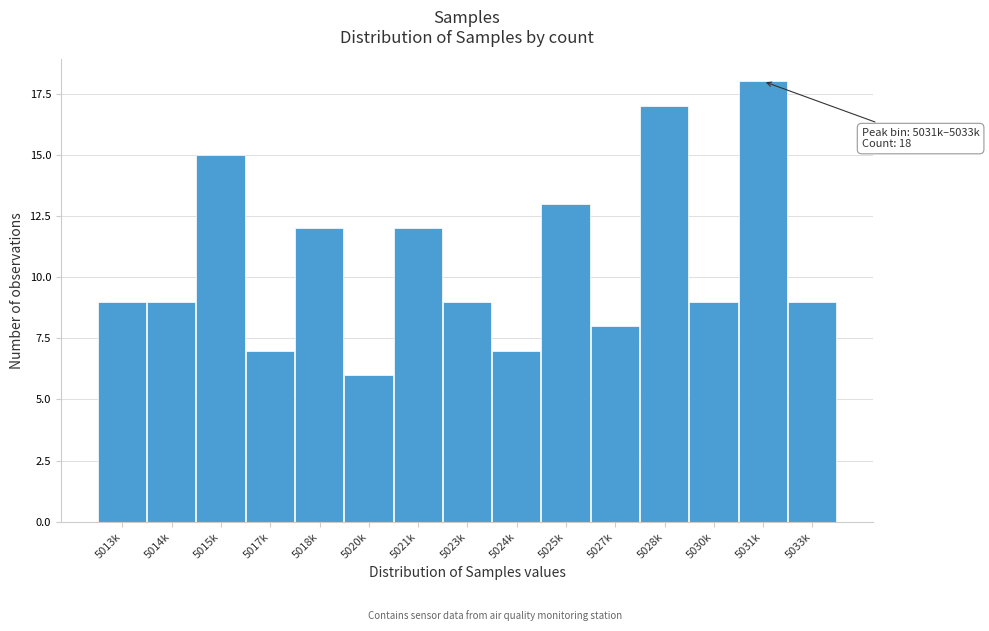

Reading left to right, list all the values displayed in this chart.

9	9	15	7	12	6	12	9	7	13	8	17	9	18	9